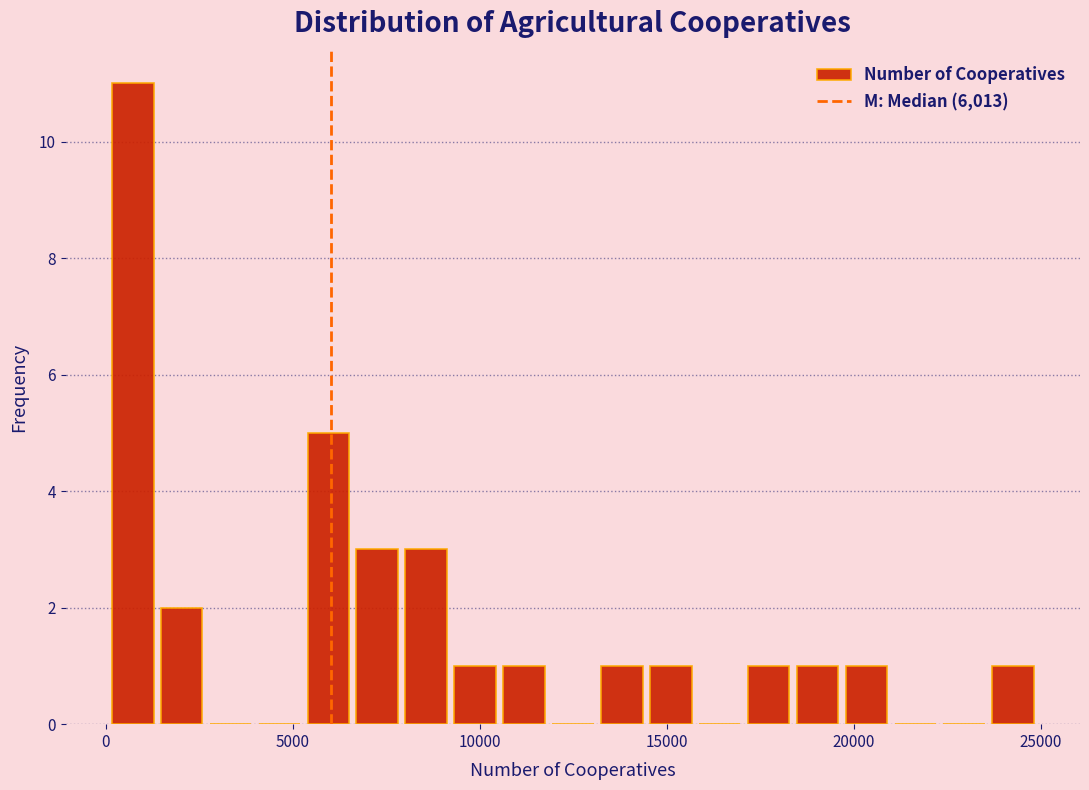

Read against the x-axis, roughly where is the centre of the tallest bar?

500